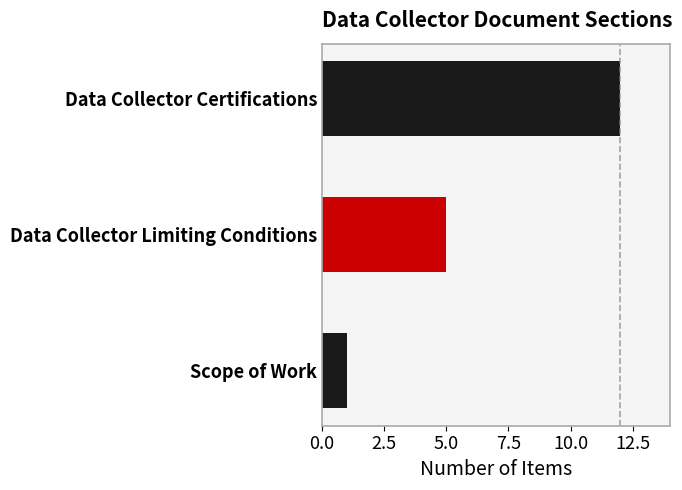

Reading top to bottom, transcribe all the data shown in this chart.

12	5	1